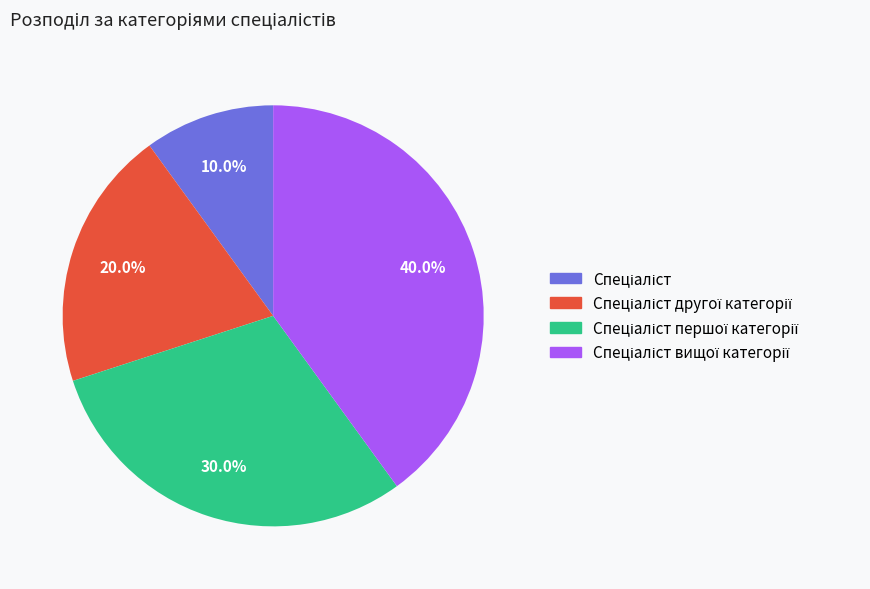

Is there any slice that represents more than half of the pie?

No